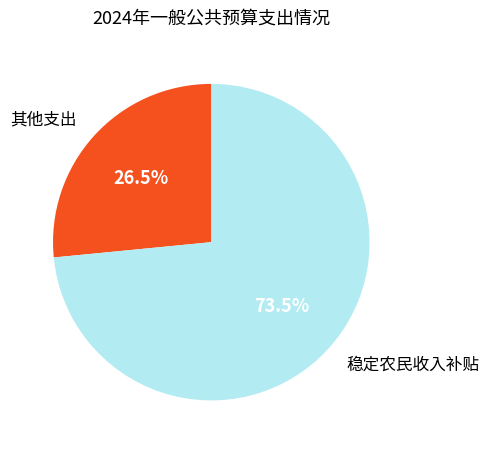

Does any single category account for the majority?

Yes